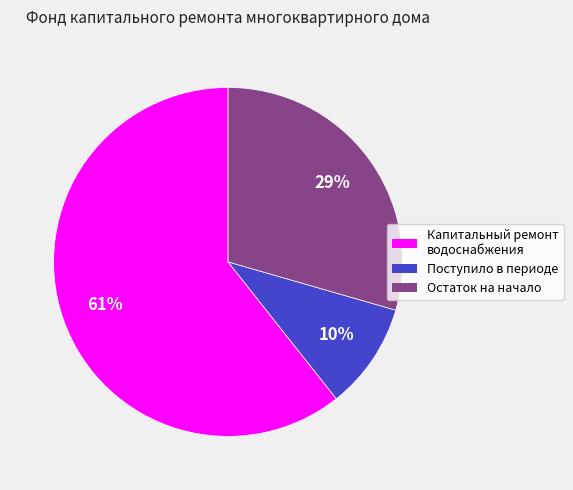

To the nearest percent, what is the difference between the largest and smallest slice percentages?

51%